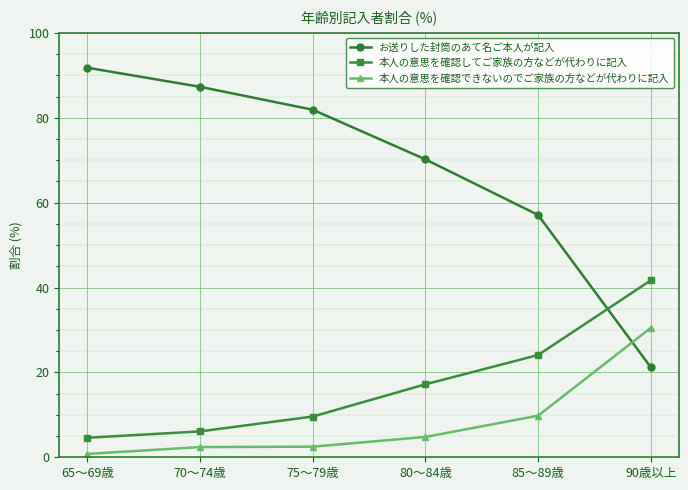

What is the difference between the maximum and minimum values in the 本人の意思を確認してご家族の方などが代わりに記入 series?

37.1